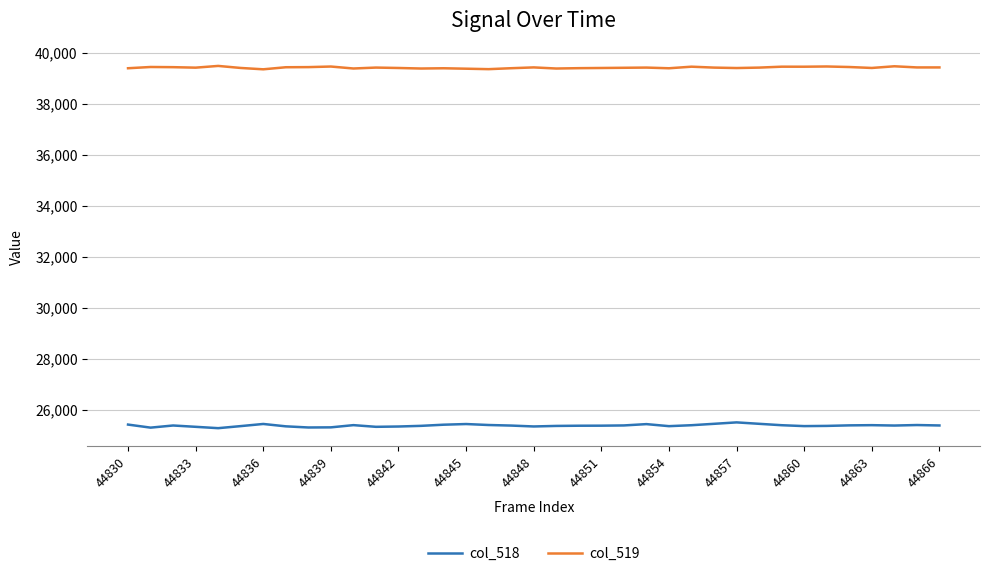

List the series in order of their peak value, highest first.

col_519, col_518